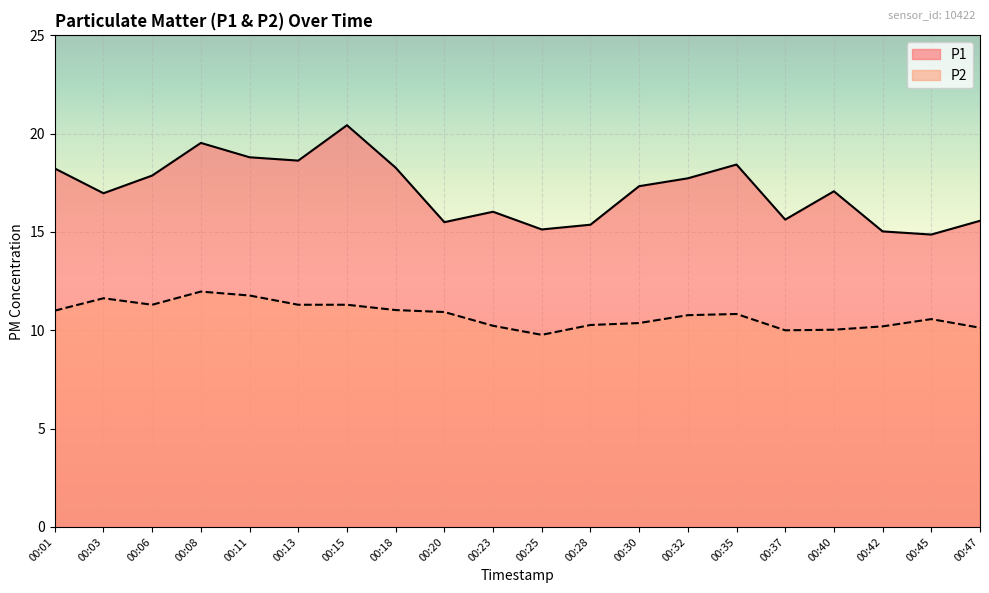

How many lines are shown in the chart?

2